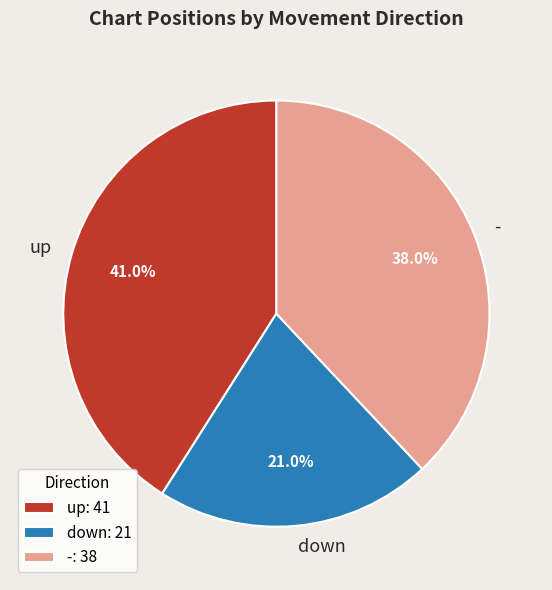

What percentage is the down slice, to the nearest percent?

21%